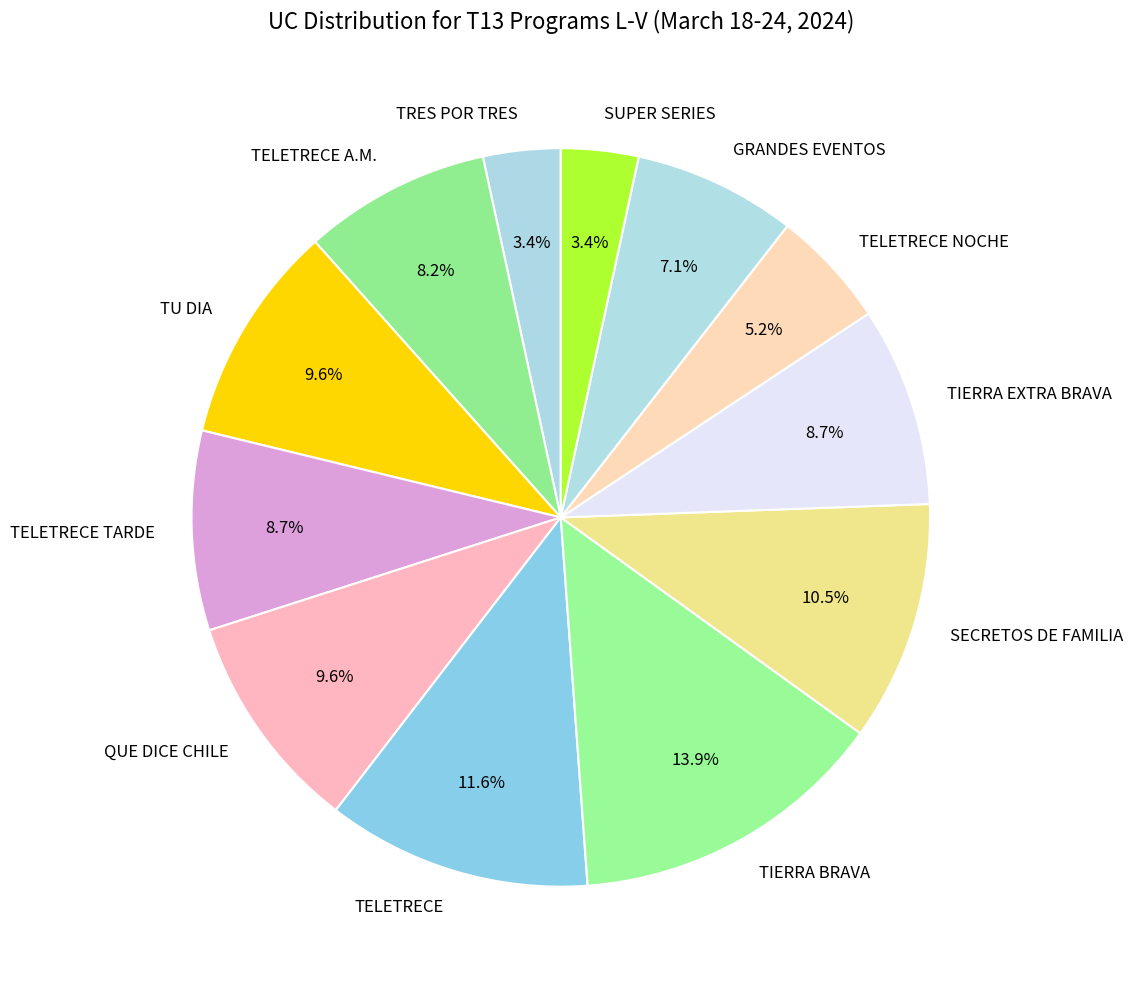

Is there any slice that represents more than half of the pie?

No